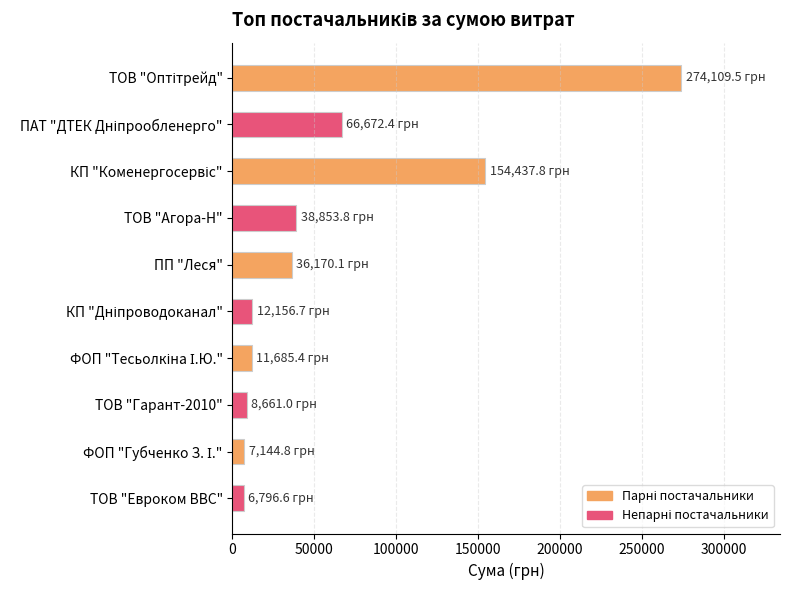

What is the value of the 1st bar from the top?

274109.5